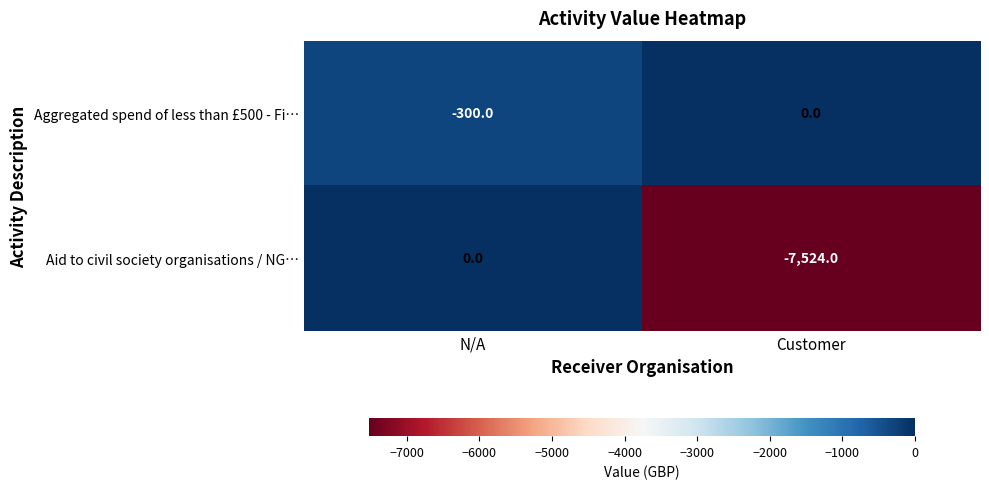

List the series in order of their overall mean, highest first.

Aggregated spend of less than £500 - Fi…, Aid to civil society organisations / NG…